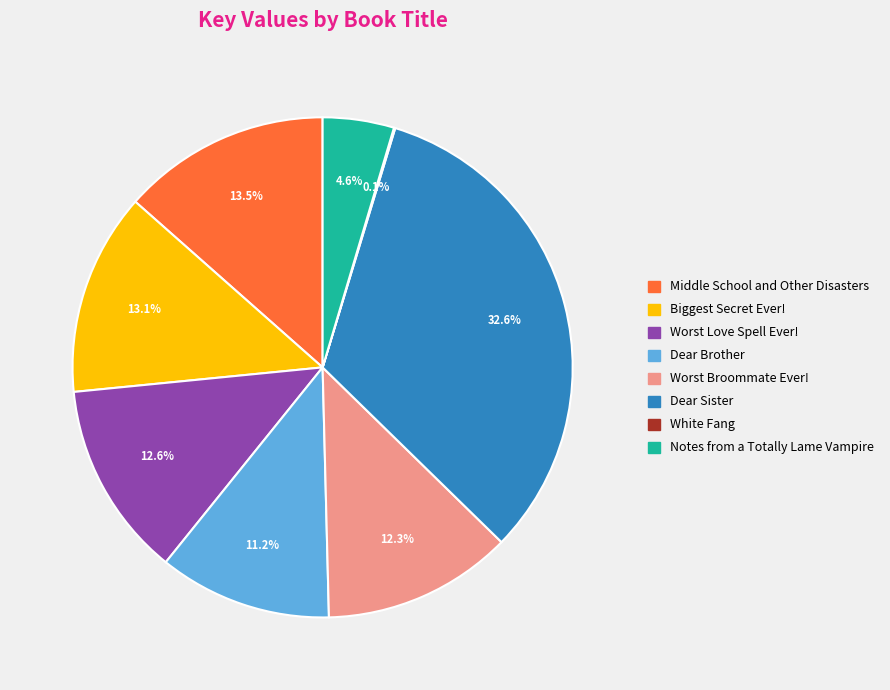

What is the total percentage of Dear Brother and Biggest Secret Ever!?

24.3%